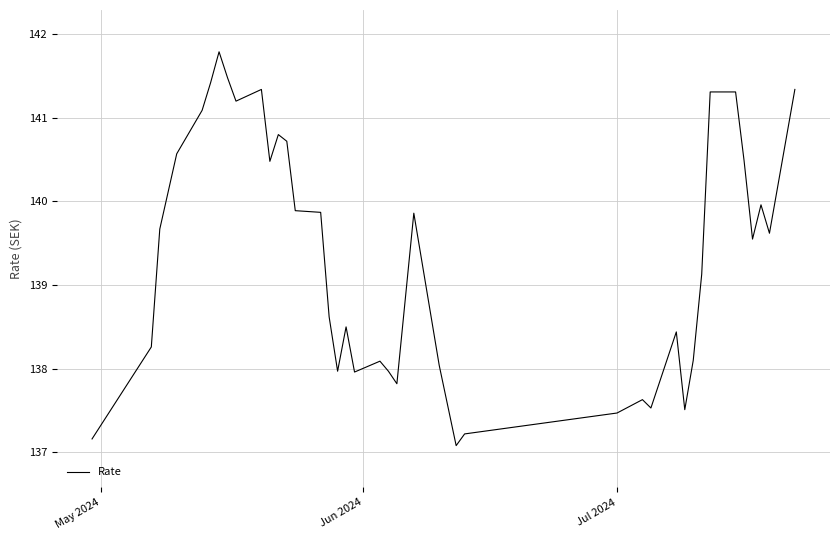

What is the maximum value shown in the chart?

141.8